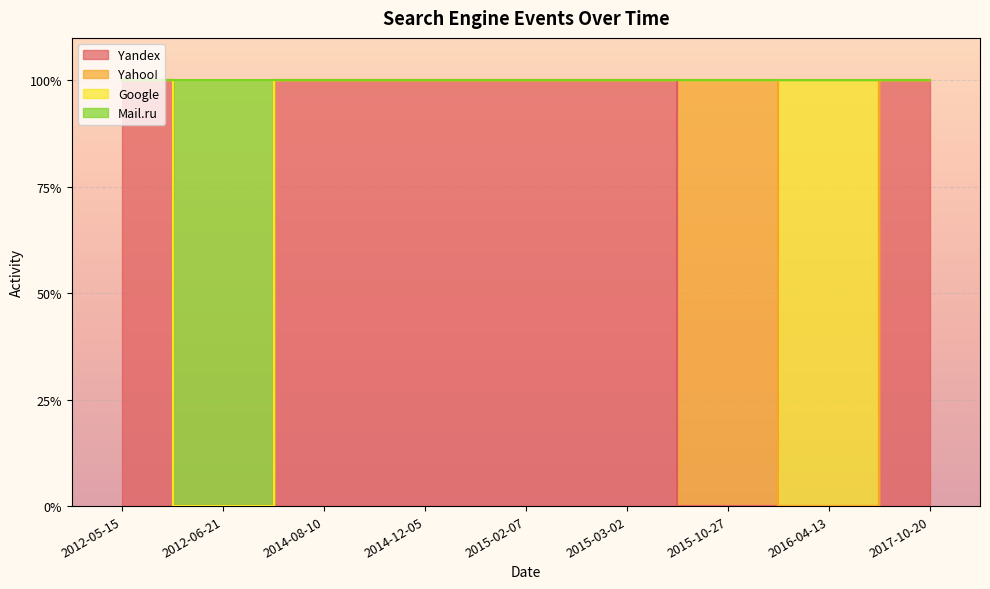

What is the spread (max minus min) of values at 2015-10-27?

1